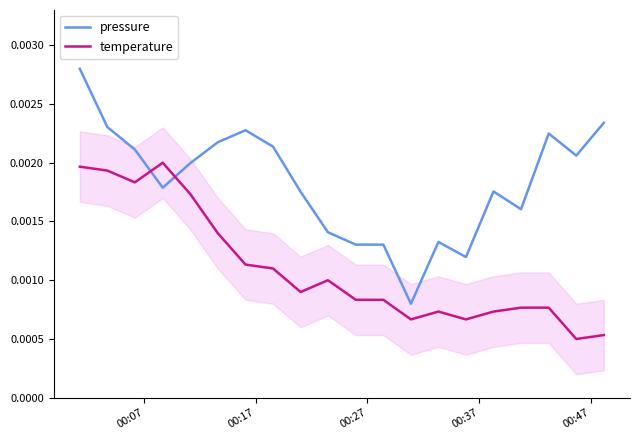

Is this an area chart (filled region under the line)?

No